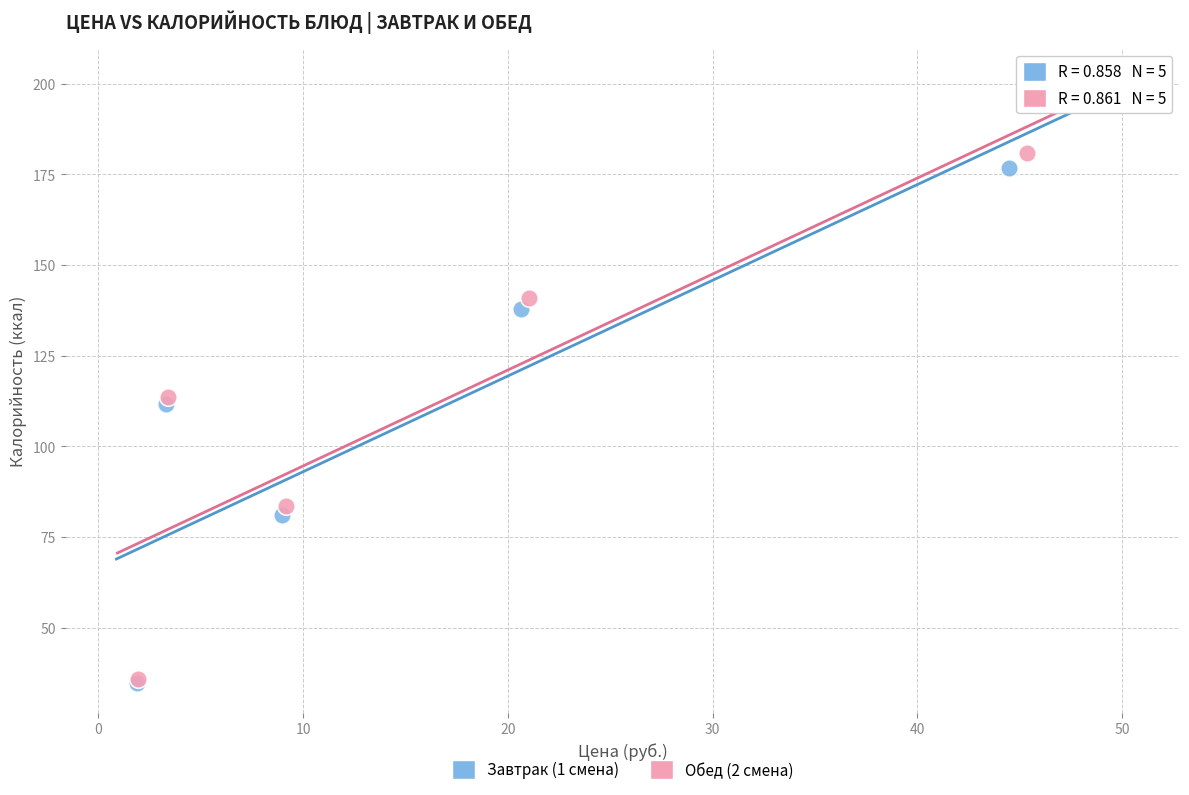

Which series has the largest Y range (max minus min)?

Обед (2 смена)